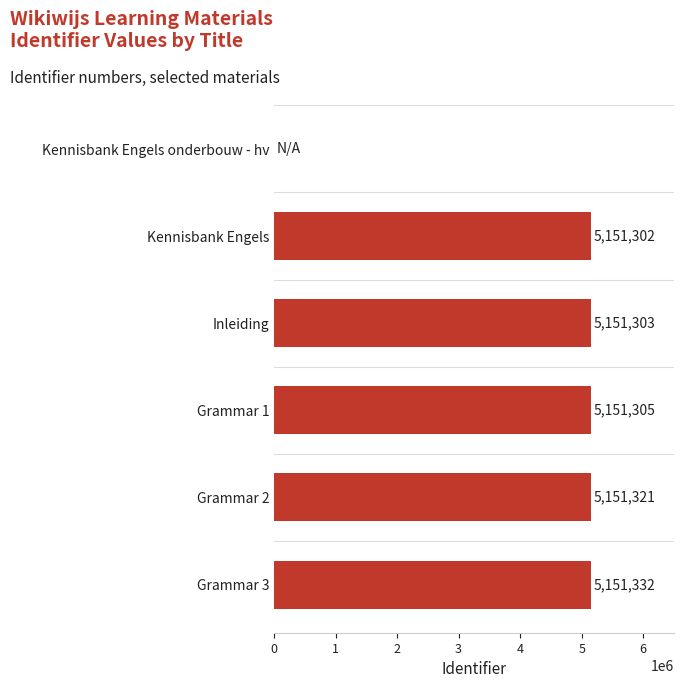

What is the sum of all values?

25756563